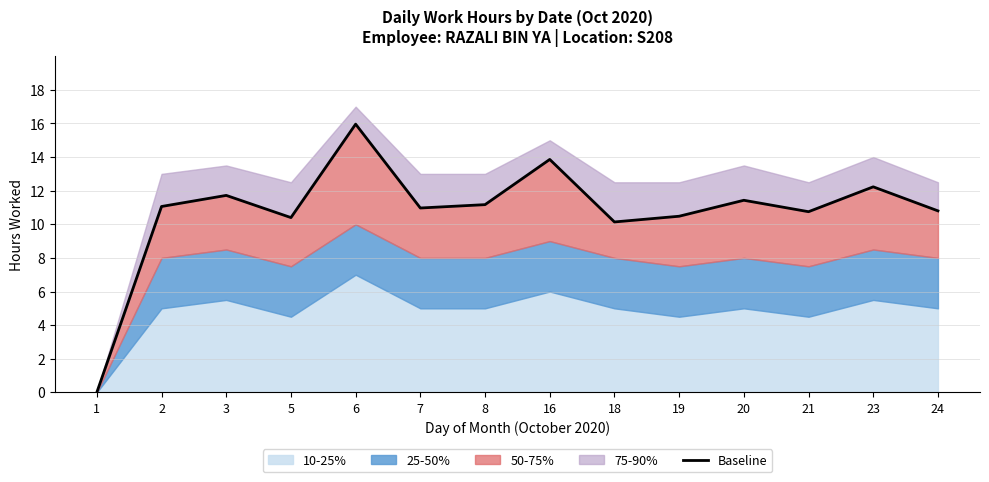

The value at 21 is 10.8. True or false?

True